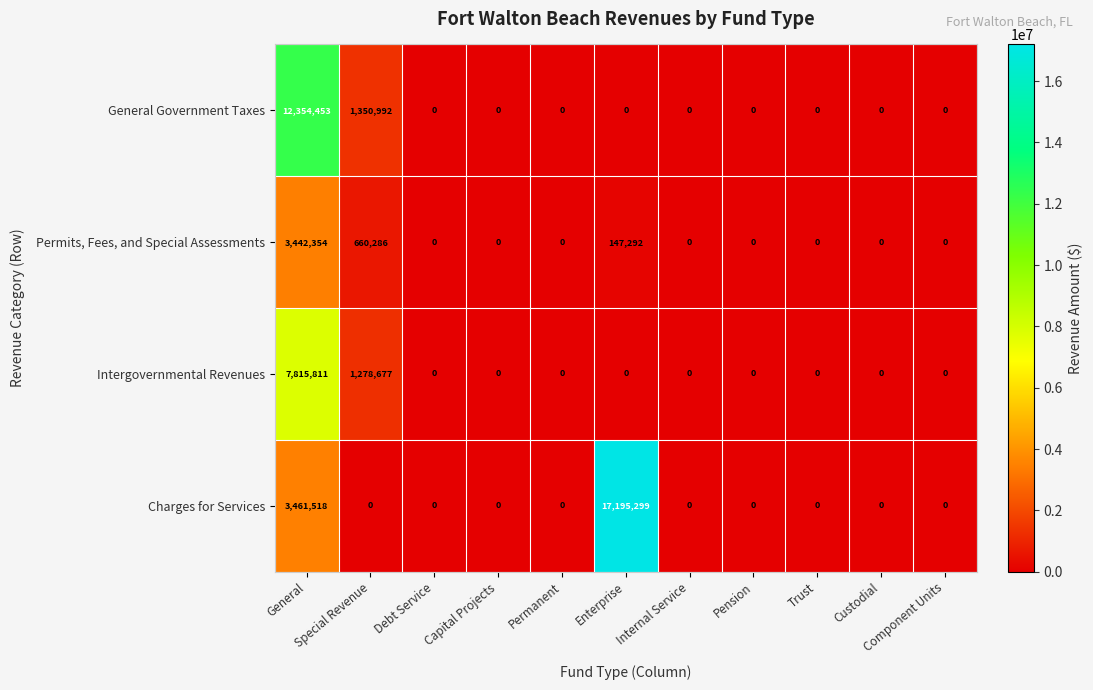

What is the maximum value for Charges for Services?

17195299